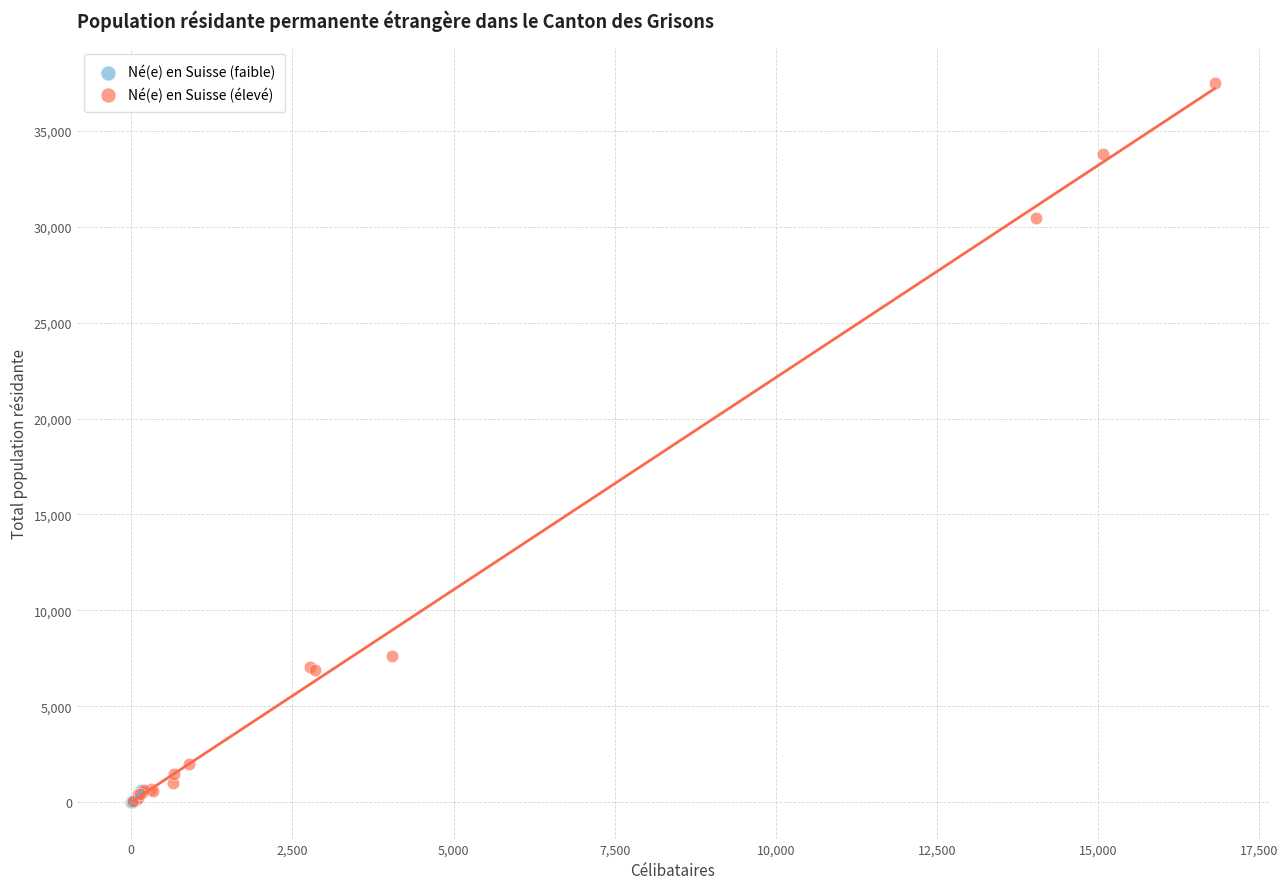

Which series reaches the maximum Y coordinate?

Né(e) en Suisse (élevé)